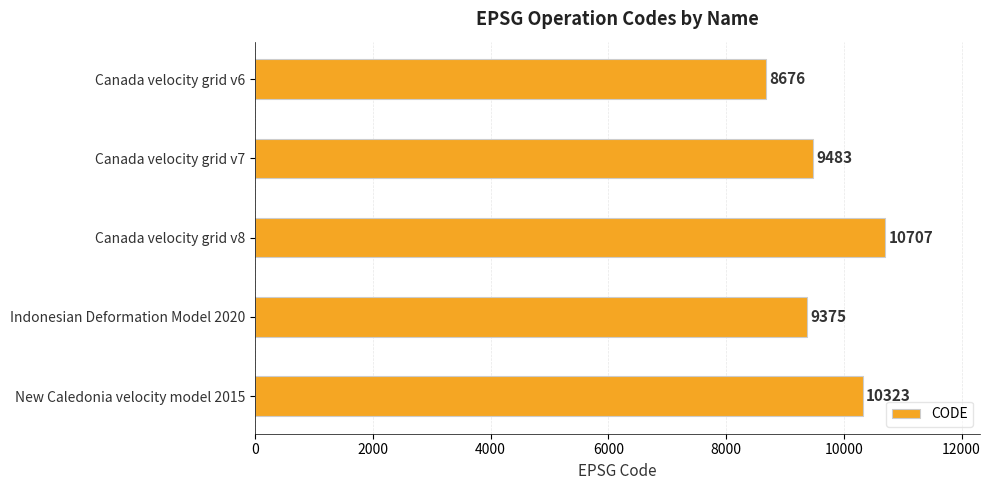

What is the ratio of the value at Canada velocity grid v6 to the value at Canada velocity grid v8?

0.8